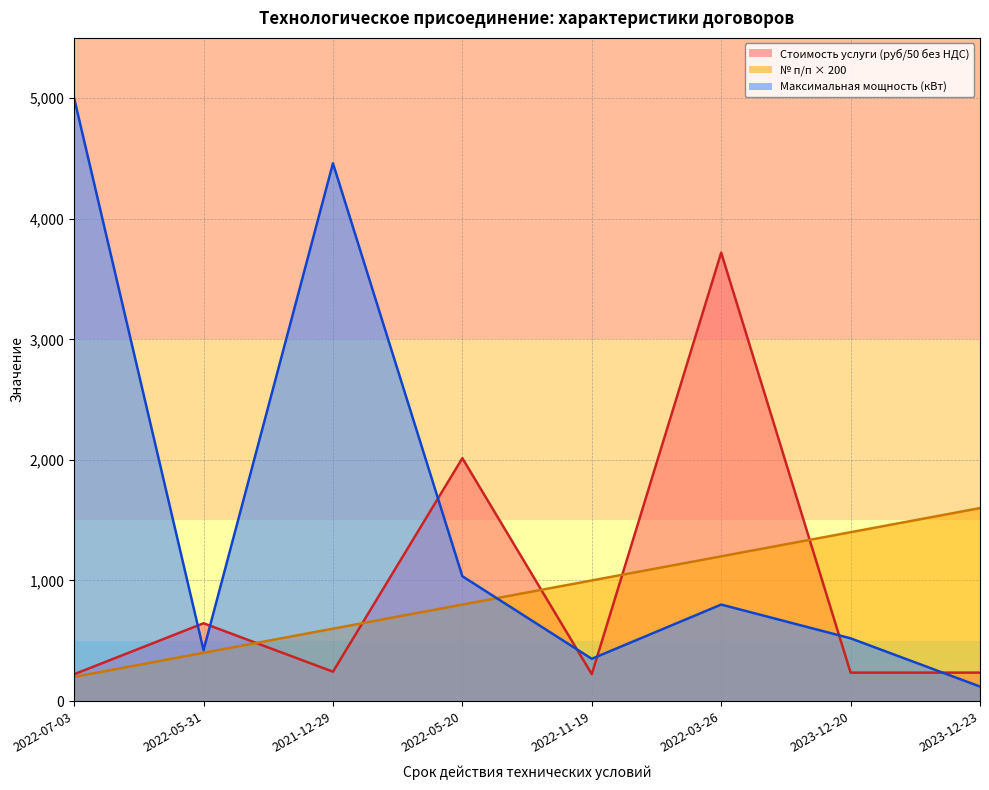

How many lines are shown in the chart?

3